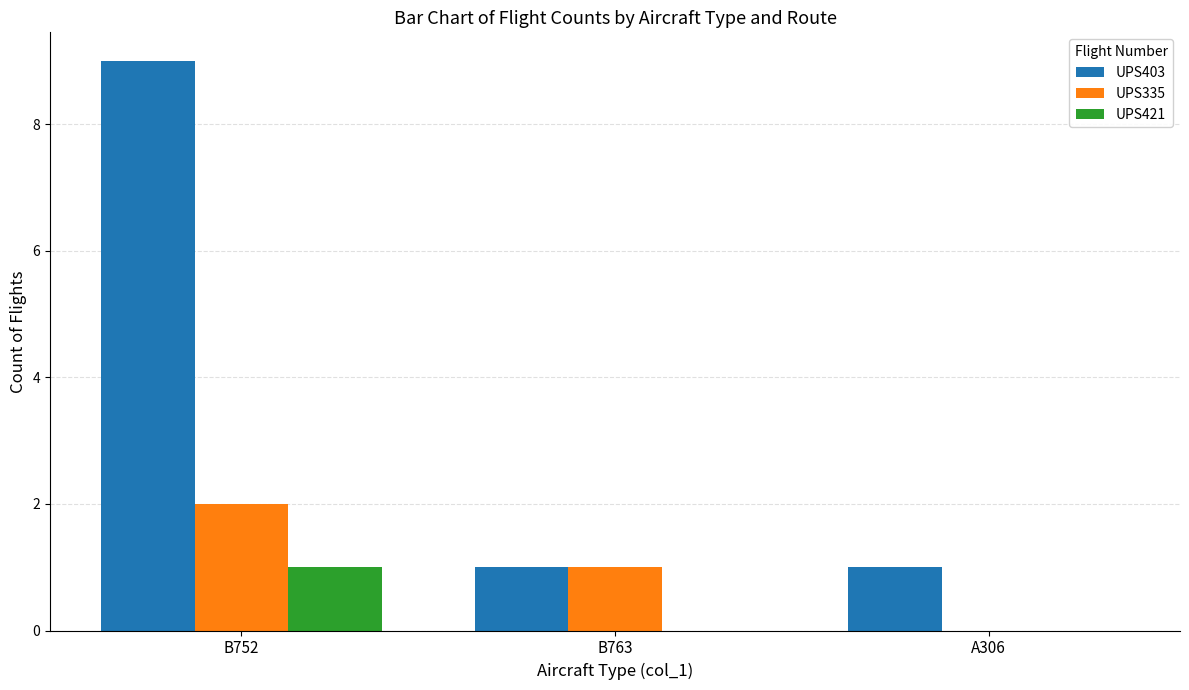

True or false: UPS403 has a value of 0 at A306.

False